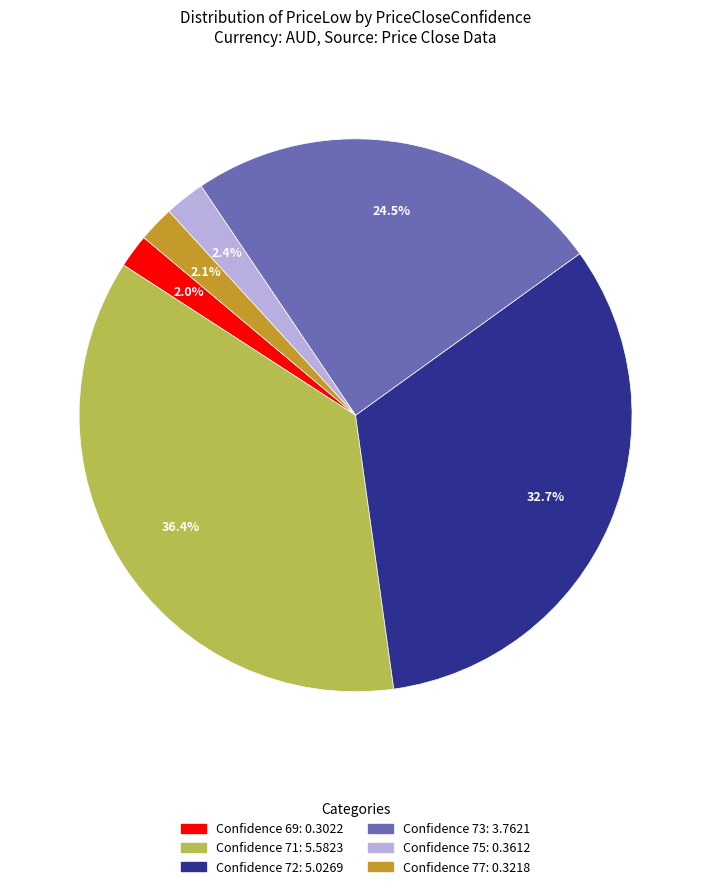

Count the number of slices in the pie.

6